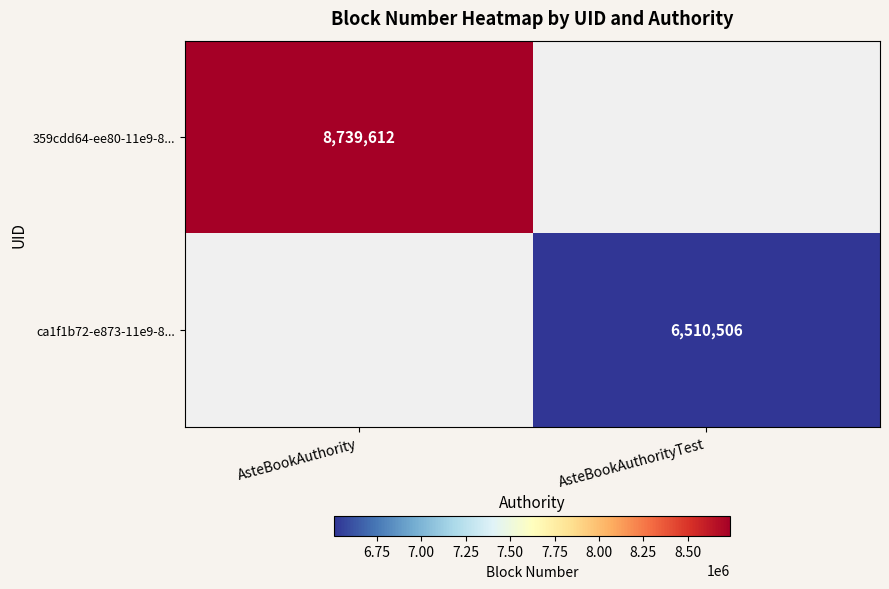

The value of ca1f1b72-e873-11e9-8... at AsteBookAuthorityTest is 8606972. True or false?

False